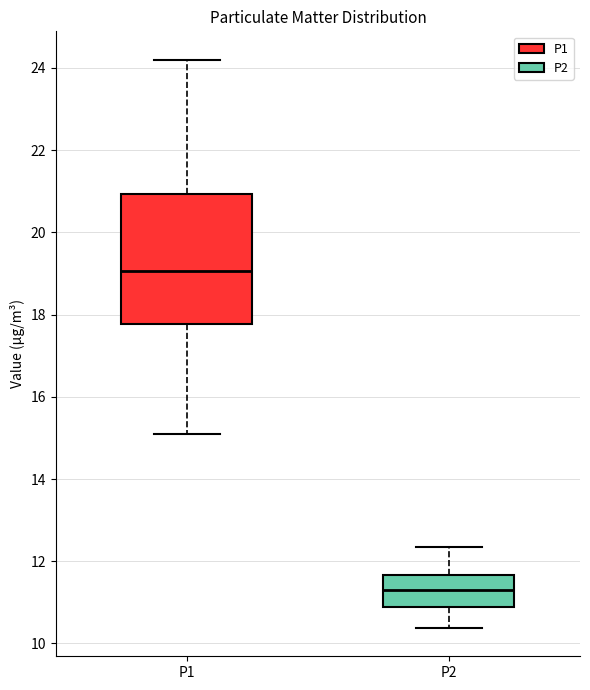

Where does the lower whisker of the box for P2 end on the y-axis? The values are not printed on the chart, so give them approximately, as read against the axis.

10.4